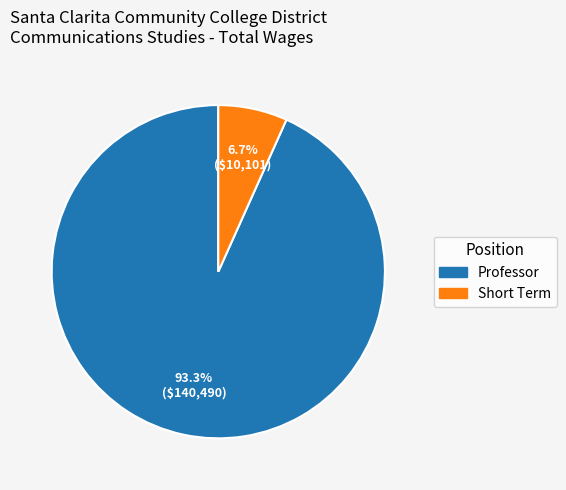

Rank the categories by value from highest to lowest.

Professor, Short Term